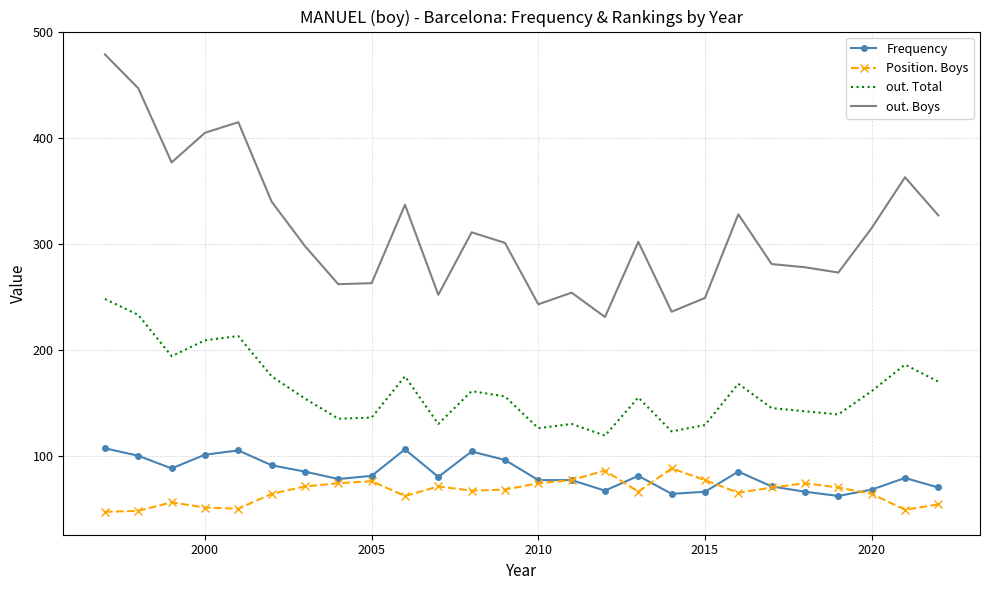

True or false: Position. Boys and out. Boys cross at least once.

False